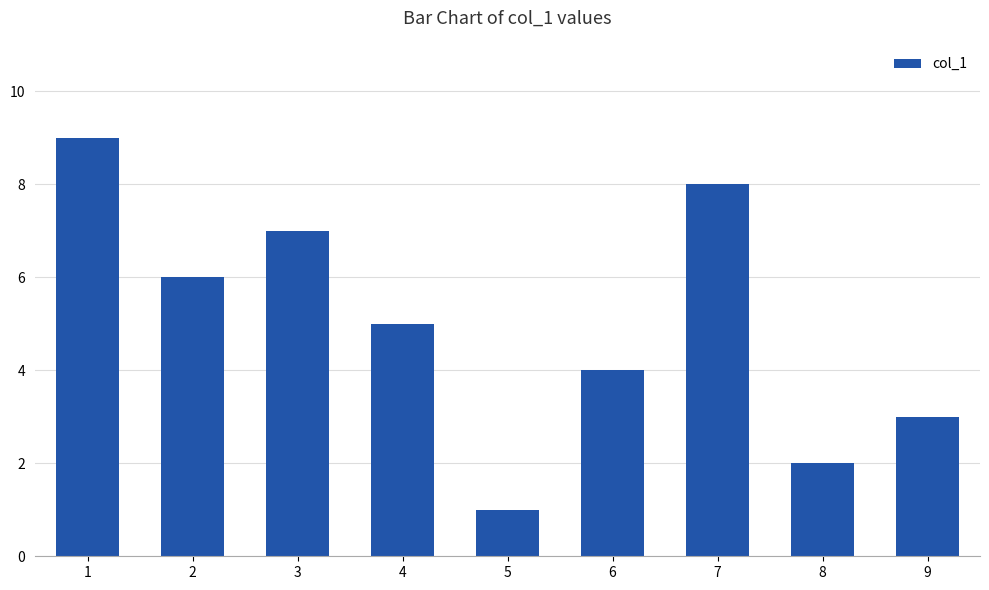

At which label is the value closest to 5?

4